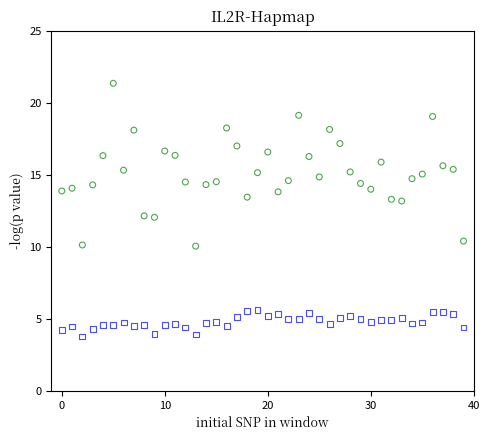

Across all data points, what is the range of Y values (max minus min)?

17.6